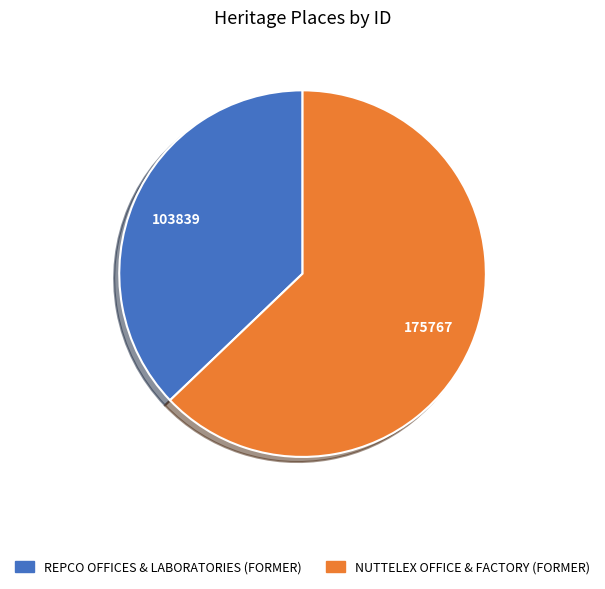

Do NUTTELEX OFFICE & FACTORY (FORMER) and REPCO OFFICES & LABORATORIES (FORMER) together represent more than half of the pie?

Yes